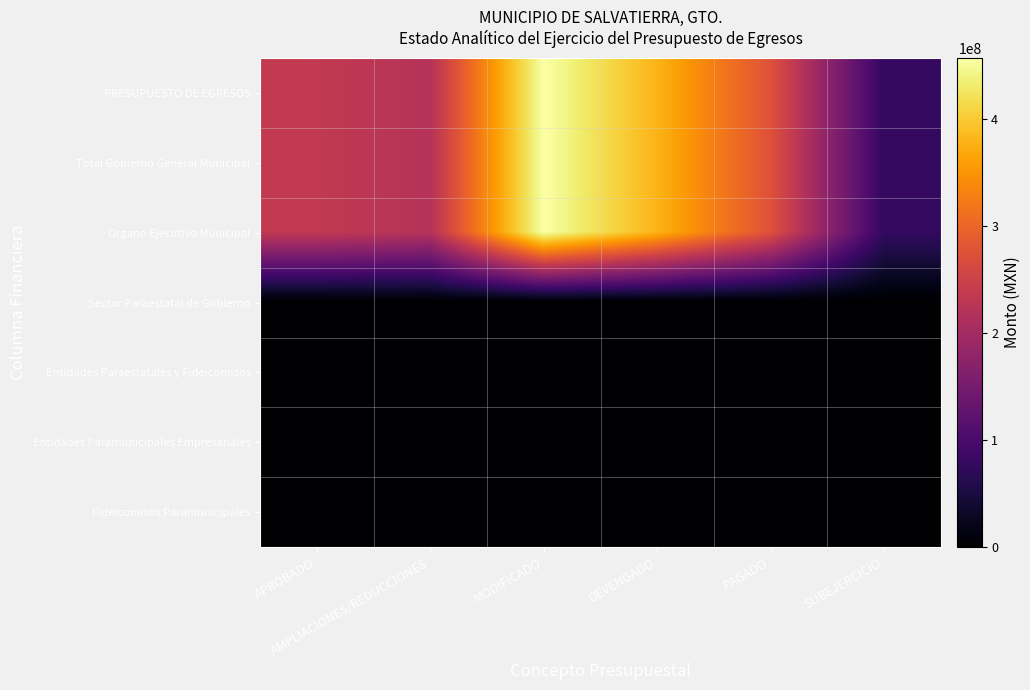

Reading left to right, list all the values displayed in this chart.

PRESUPUESTO DE EGRESOS: APROBADO=235990438.8	AMPLIACIONES/REDUCCIONES=221341534.2	MODIFICADO=457331973.0	DEVENGADO=379901145.2	PAGADO=276369912.8	SUBEJERCICIO=77430827.8
Total Gobierno General Municipal: APROBADO=235990438.8	AMPLIACIONES/REDUCCIONES=221341534.2	MODIFICADO=457331973.0	DEVENGADO=379901145.2	PAGADO=276369912.8	SUBEJERCICIO=77430827.8
Organo Ejecutivo Municipal: APROBADO=235990438.8	AMPLIACIONES/REDUCCIONES=221341534.2	MODIFICADO=457331973.0	DEVENGADO=379901145.2	PAGADO=276369912.8	SUBEJERCICIO=77430827.8
Sector Paraestatal de Gobierno: APROBADO=0.0	AMPLIACIONES/REDUCCIONES=0.0	MODIFICADO=0.0	DEVENGADO=0.0	PAGADO=0.0	SUBEJERCICIO=0.0
Entidades Paraestatales y Fideicomisos: APROBADO=0.0	AMPLIACIONES/REDUCCIONES=0.0	MODIFICADO=0.0	DEVENGADO=0.0	PAGADO=0.0	SUBEJERCICIO=0.0
Entidades Paramunicipales Empresariales: APROBADO=0.0	AMPLIACIONES/REDUCCIONES=0.0	MODIFICADO=0.0	DEVENGADO=0.0	PAGADO=0.0	SUBEJERCICIO=0.0
Fideicomisos Paramunicipales: APROBADO=0.0	AMPLIACIONES/REDUCCIONES=0.0	MODIFICADO=0.0	DEVENGADO=0.0	PAGADO=0.0	SUBEJERCICIO=0.0